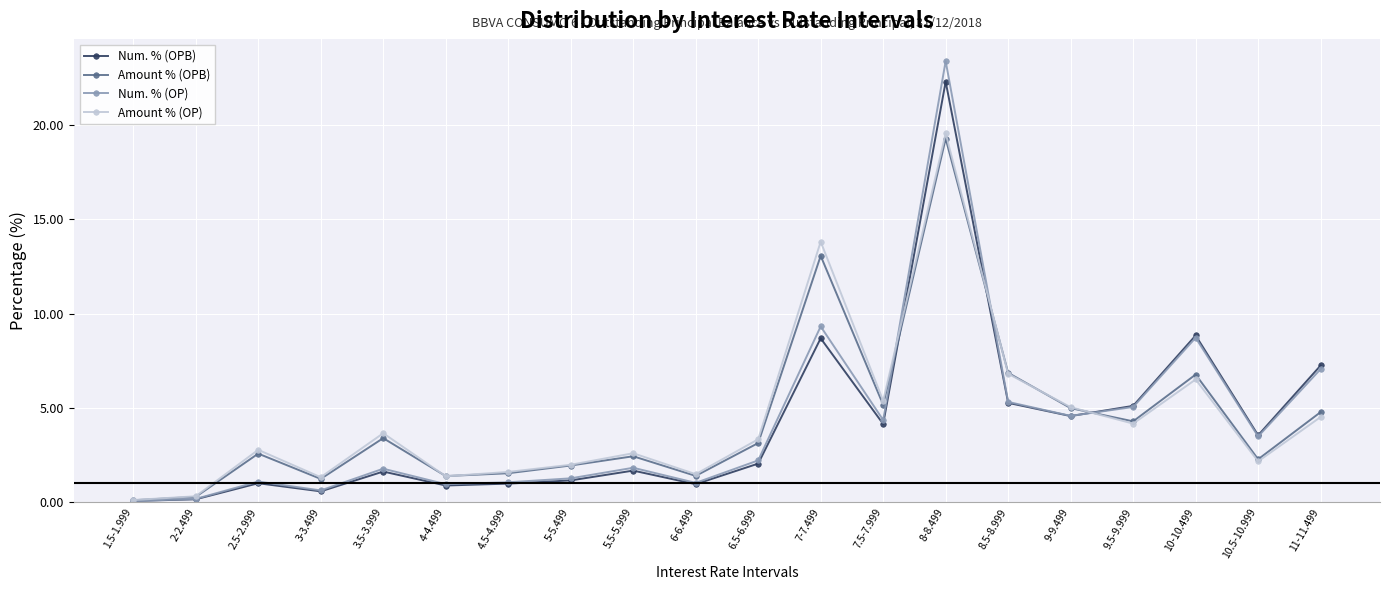

Which series changed the most between 6-6.499 and 6.5-6.999?

Amount % (OP)